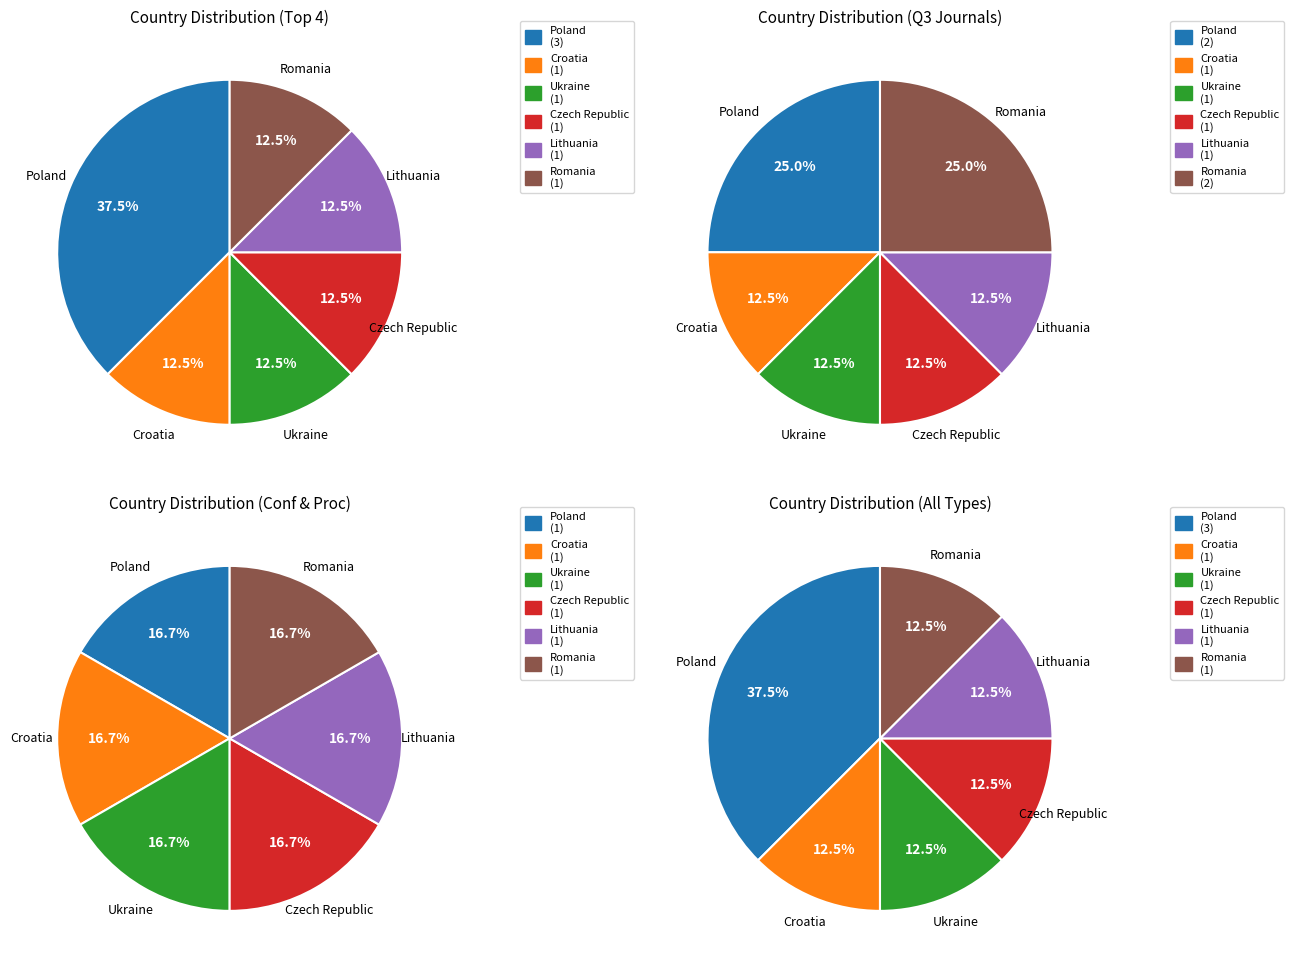

Between Ukraine and Croatia, which is larger?

Ukraine